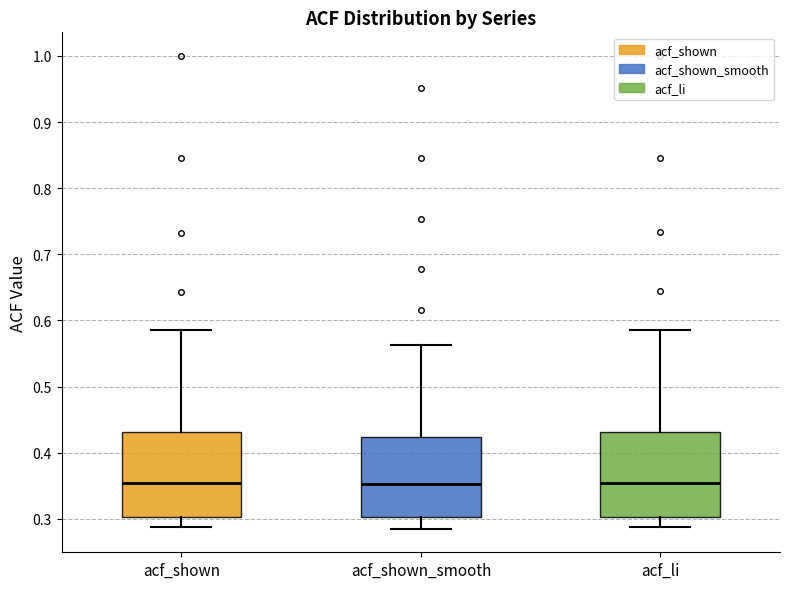

Where does the upper whisker of the box for acf_shown_smooth end on the y-axis? The values are not printed on the chart, so give them approximately, as read against the axis.

0.56